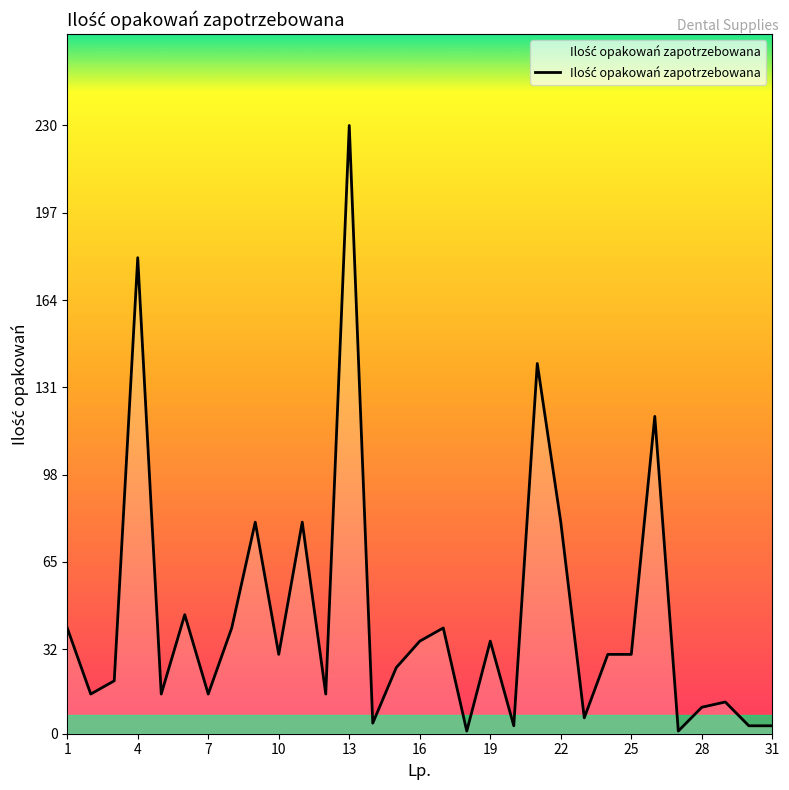

What is the greatest value displayed?

230